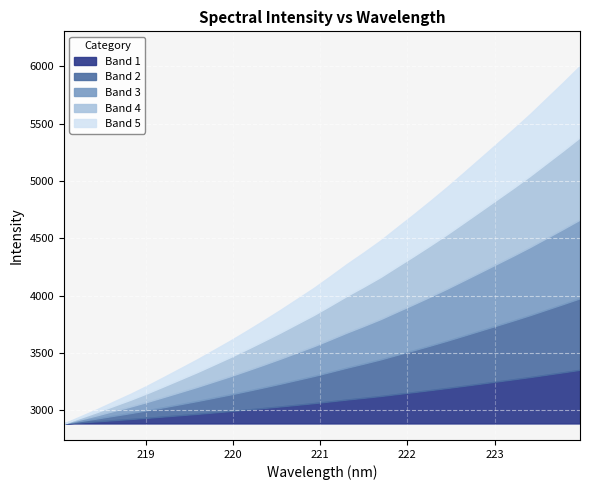

What is the change in value from 218.6332 to 219.0156?

+137.7